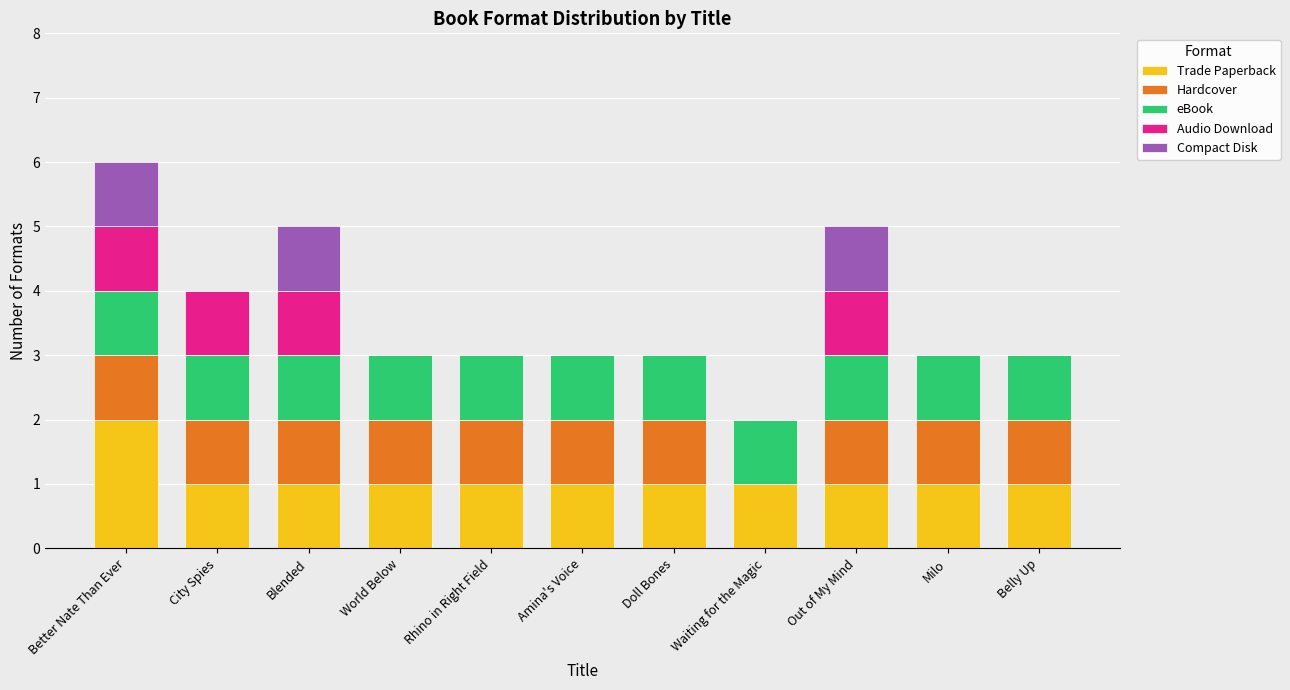

The Trade Paperback series shows 1 at Waiting for the Magic. True or false?

True